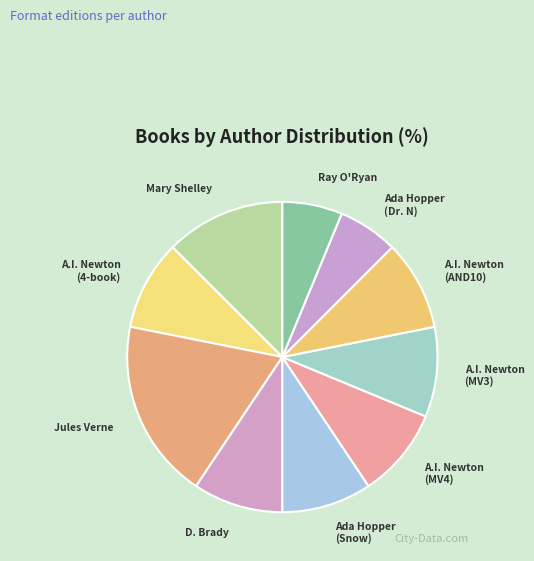

Which slice is the largest?

Jules Verne